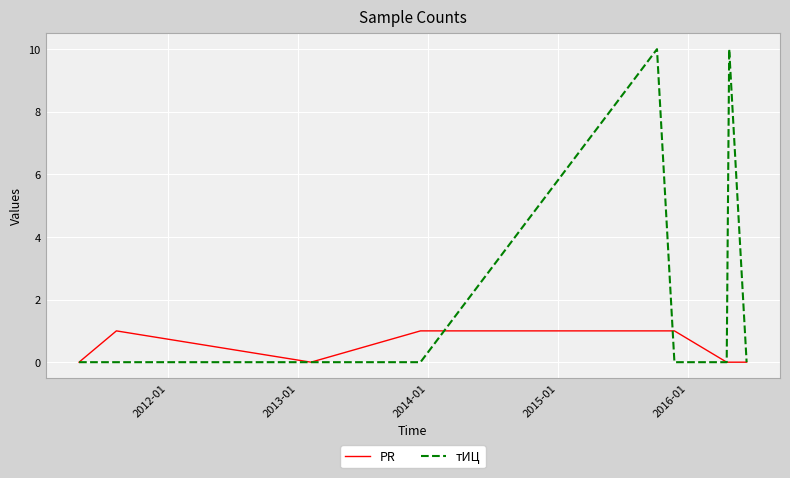

What is the highest value of the PR series?

1